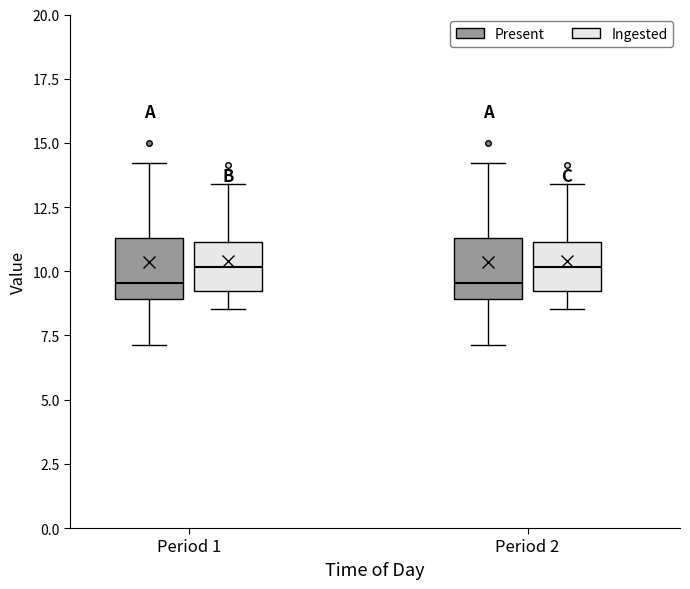

Reading left to right, read every box against the y-axis: the position of its median line, the range the box covers, and the ends of its whiskers. The values are not printed on the chart, so give them approximately, as read against the axis.

Period 1 (Present): median 9.5, box 9.0 to 11.5, whiskers 7.0 to 14.0
Period 1 (Ingested): median 10.0, box 9.0 to 11.0, whiskers 8.5 to 13.5
Period 2 (Present): median 9.5, box 9.0 to 11.5, whiskers 7.0 to 14.0
Period 2 (Ingested): median 10.0, box 9.0 to 11.0, whiskers 8.5 to 13.5